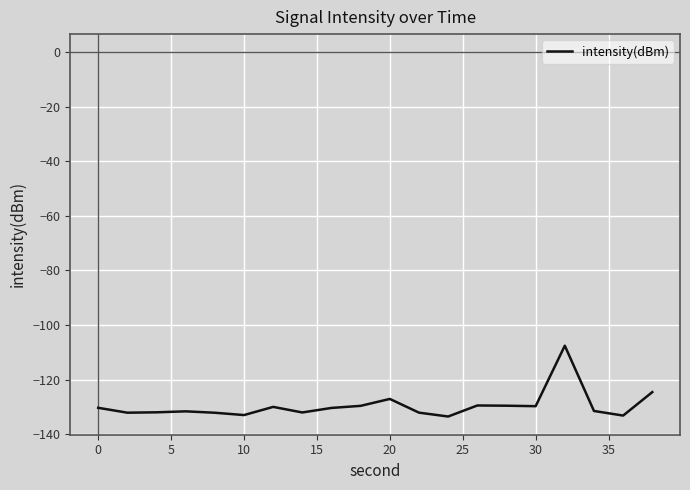

What is the difference between the maximum and minimum values?

26.0